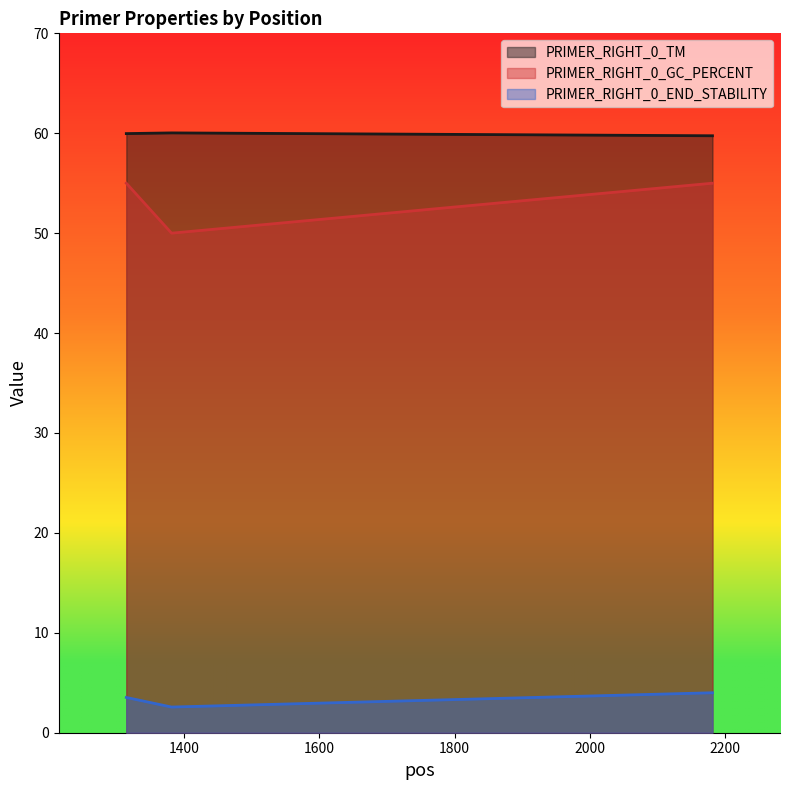

Which category has the lowest value in the PRIMER_RIGHT_0_TM series?

2182